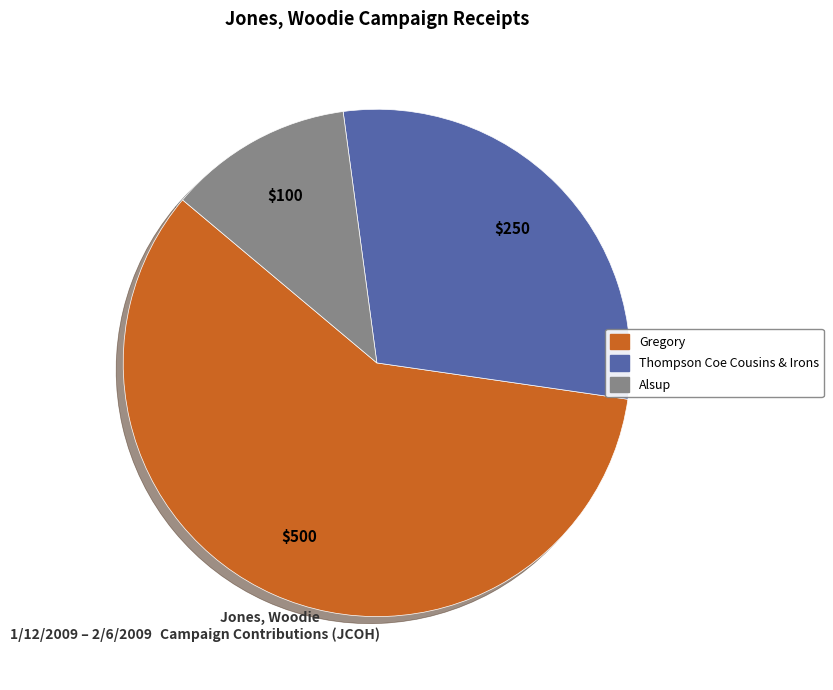

Is there a majority slice in this chart?

Yes